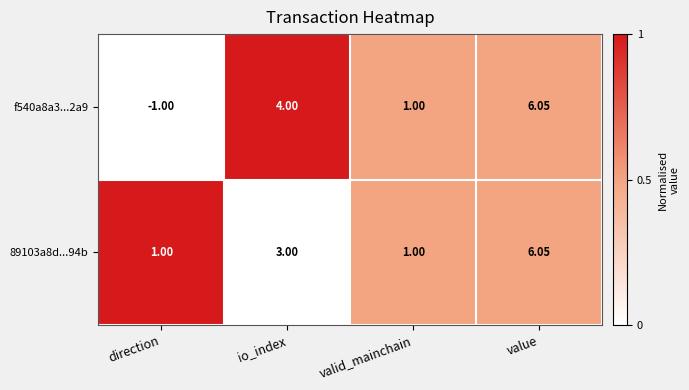

Rank the categories by f540a8a3...2a9 value from lowest to highest.

direction, valid_mainchain, io_index, value